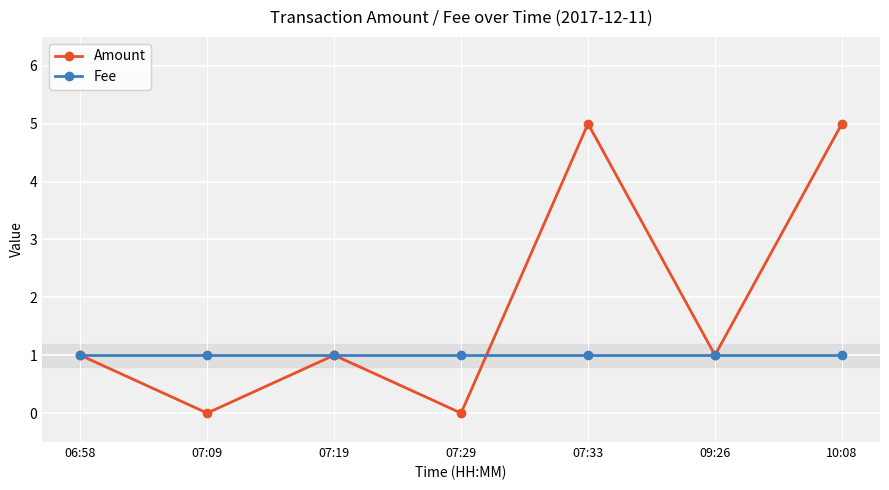

Is it true that Amount equals 0 at 07:09?

True